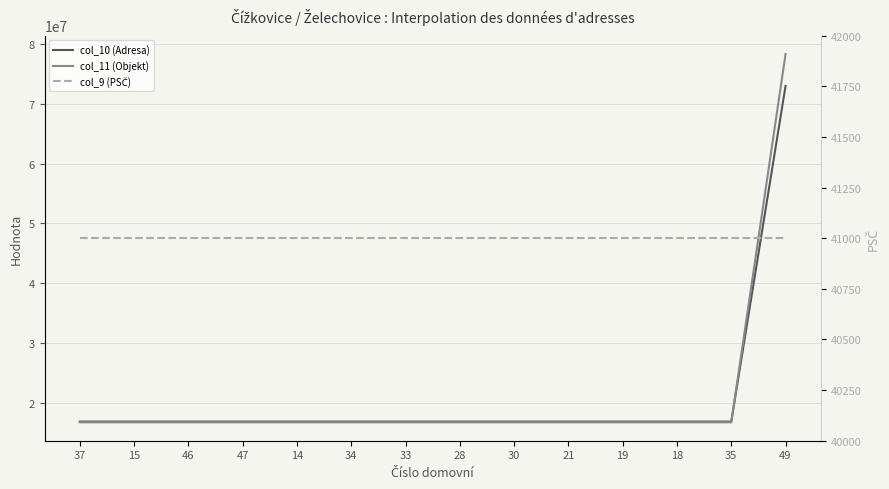

List the labels in order of col_9 (PSČ) value, smallest first.

37, 15, 46, 47, 14, 34, 33, 28, 30, 21, 19, 18, 35, 49